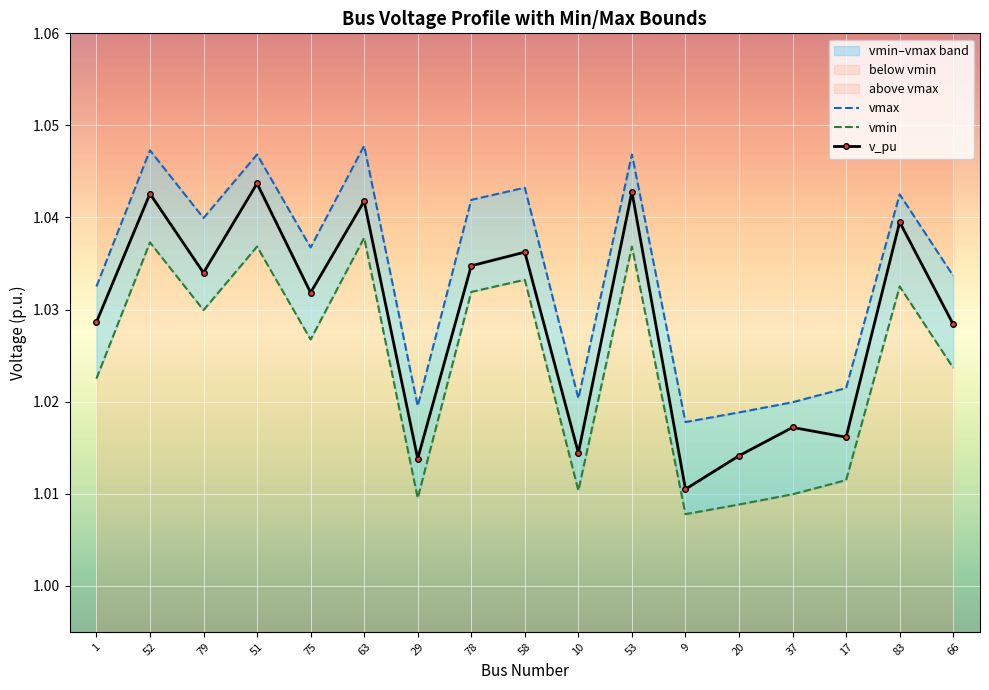

How many lines are shown in the chart?

3